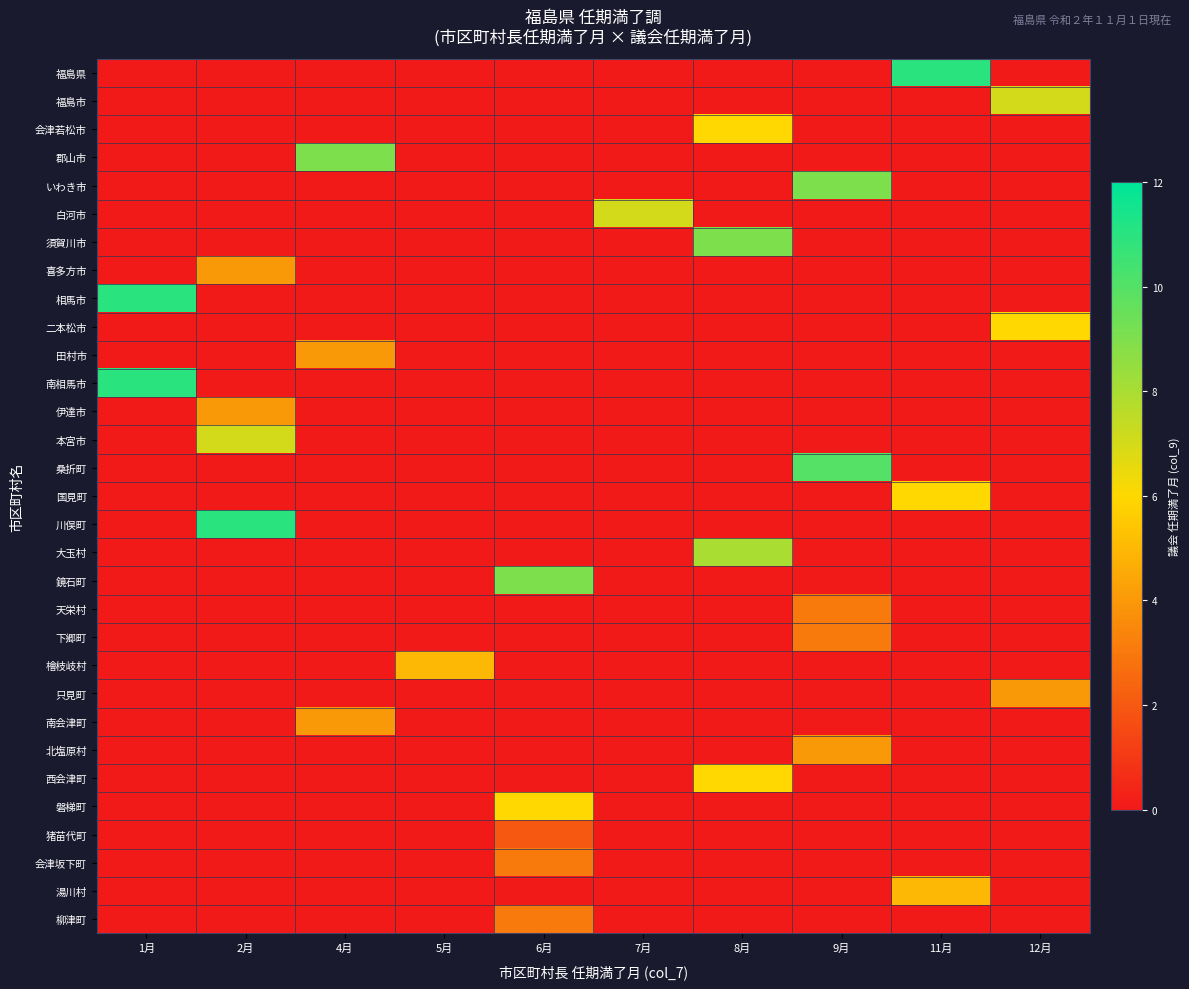

What is the total value across all series at 9月?

29